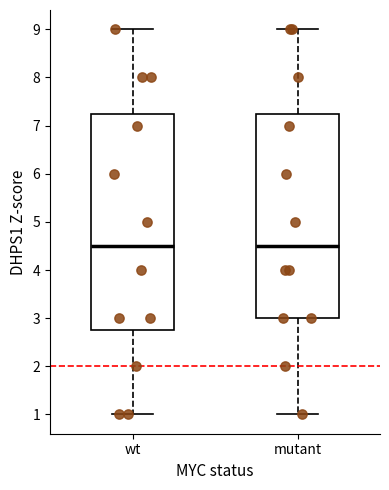

Reading left to right, transcribe this box plot: for each box, give where its median line is, the range the box spans, and where its two whiskers end, as read against the y-axis. The values are not printed on the chart, so give them approximately, as read against the axis.

wt: median 4.5, box 2.8 to 7.3, whiskers 1.0 to 9.0
mutant: median 4.5, box 3.0 to 7.3, whiskers 1.0 to 9.0